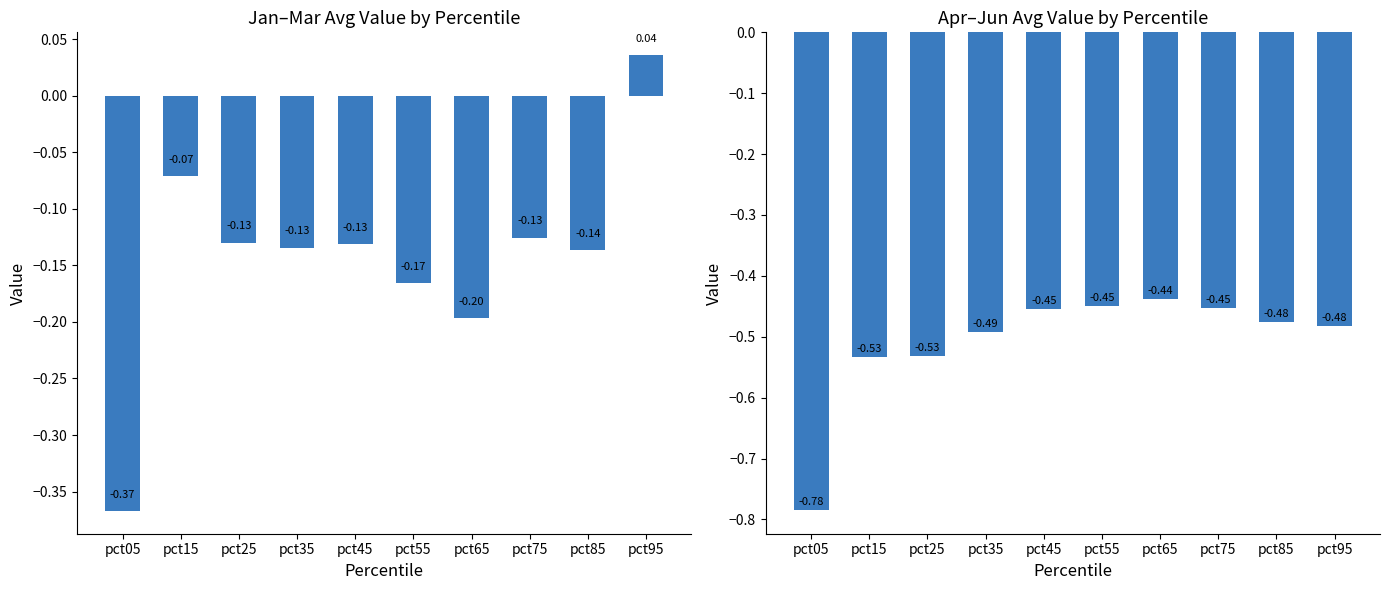

Is it true that Jan-Mar avg equals -0.5 at pct05?

False